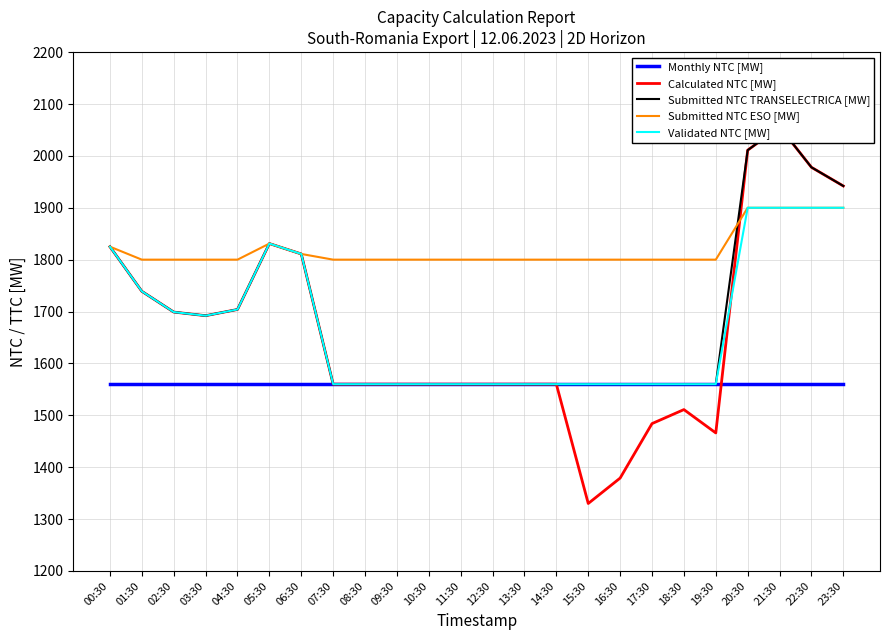

Where is the first local minimum for Validated NTC [MW]?

03:30